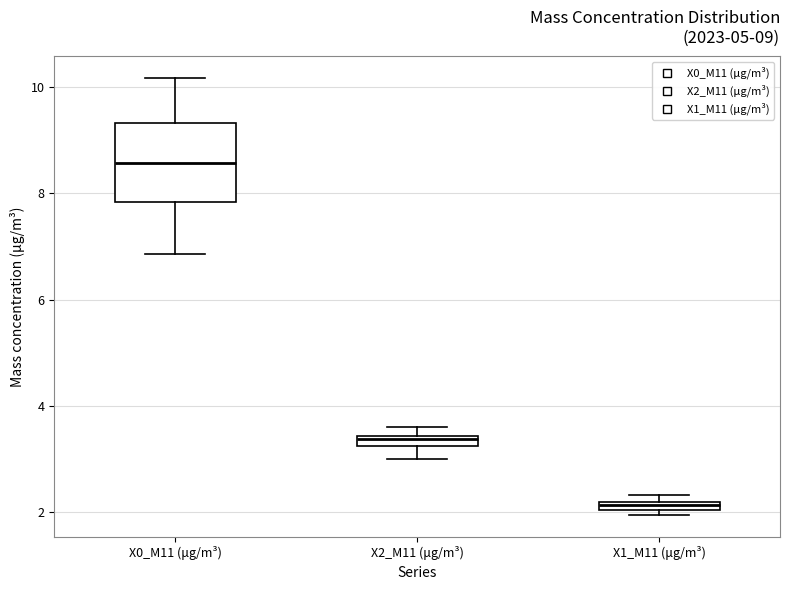

Which box is the tallest, from its lower edge to its upper edge?

X0_M11 (μg/m³)